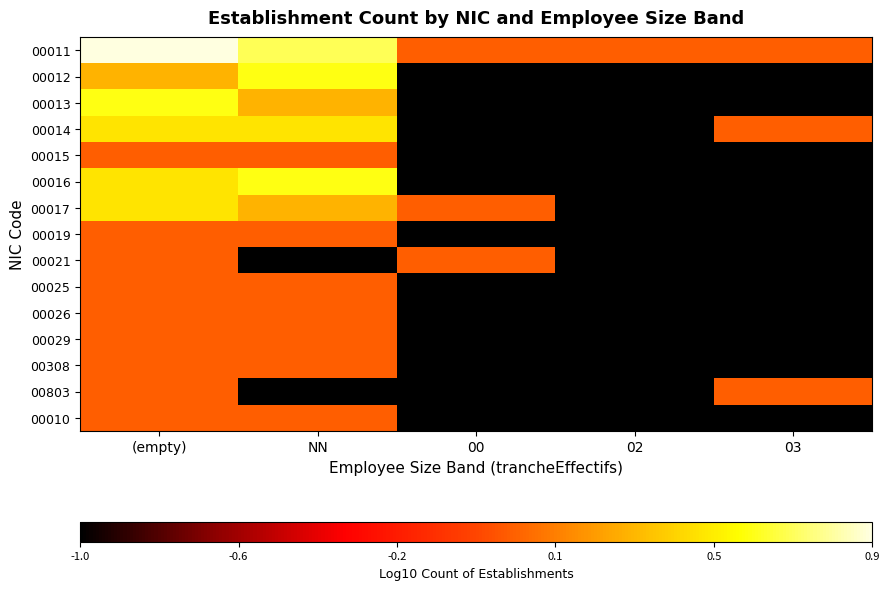

At which category is the sum across all series the highest?

(empty)